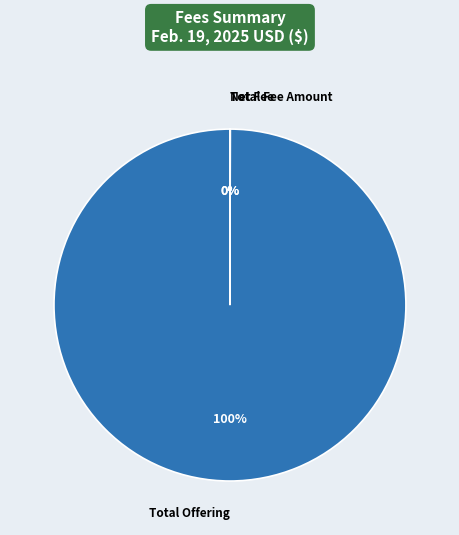

Does any single category account for the majority?

Yes